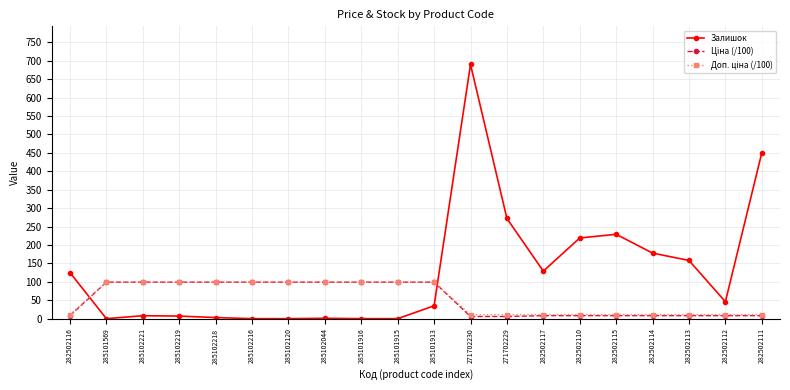

True or false: Залишок has a value of 173.7 at 282502117.

False